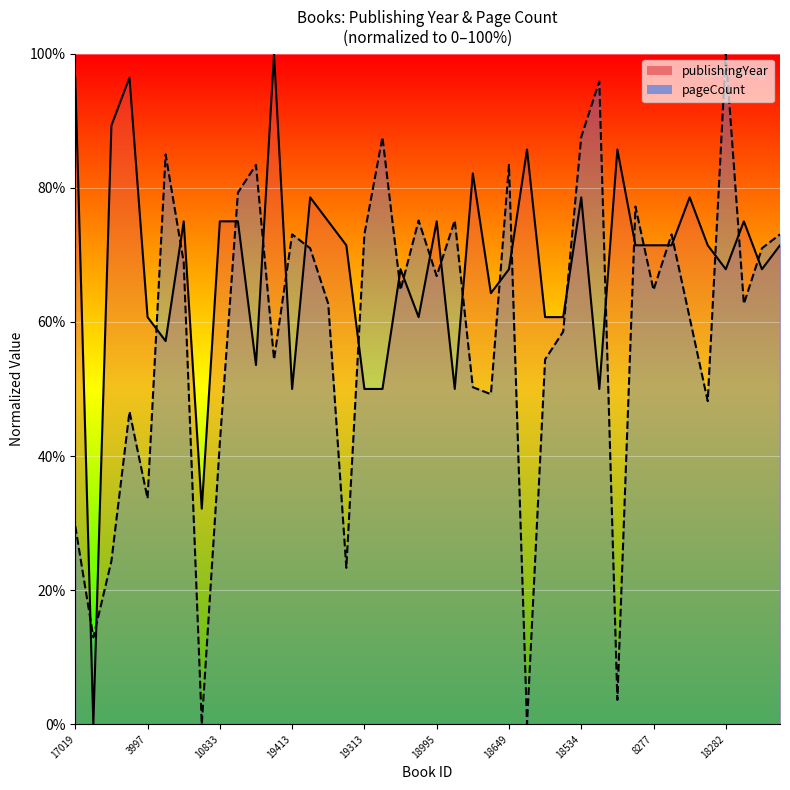

Is the value of publishingYear at 10833 greater than the value of pageCount at 17019?

Yes